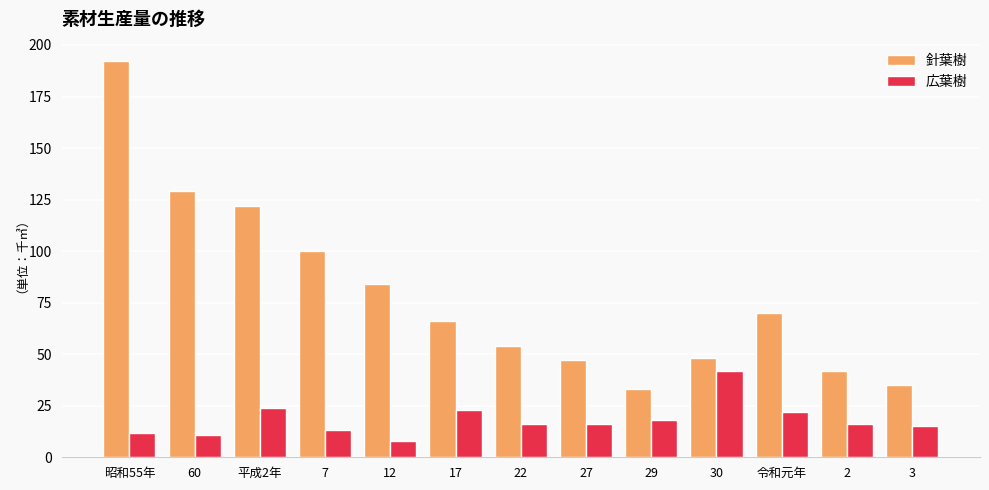

What is the label of the 6th bar from the right?

27